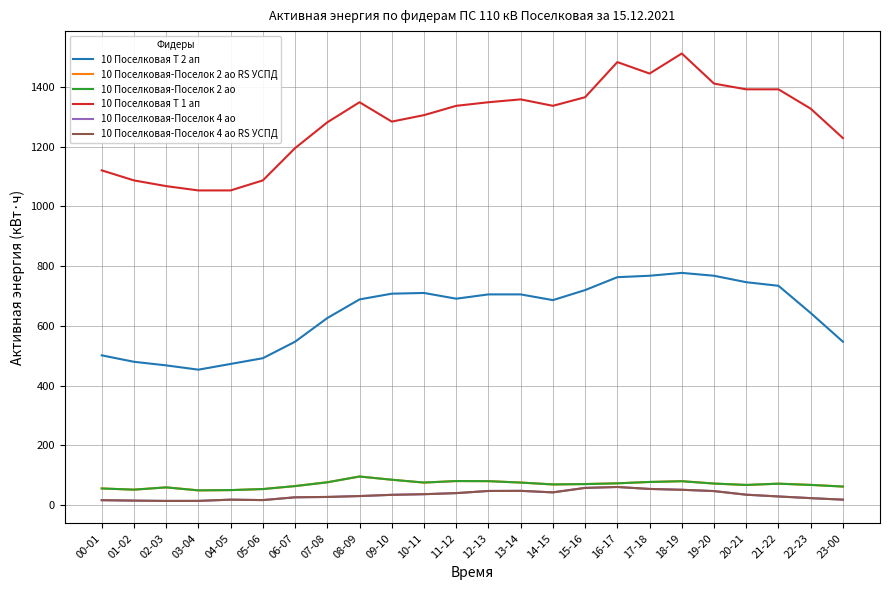

Is this an area chart (filled region under the line)?

No